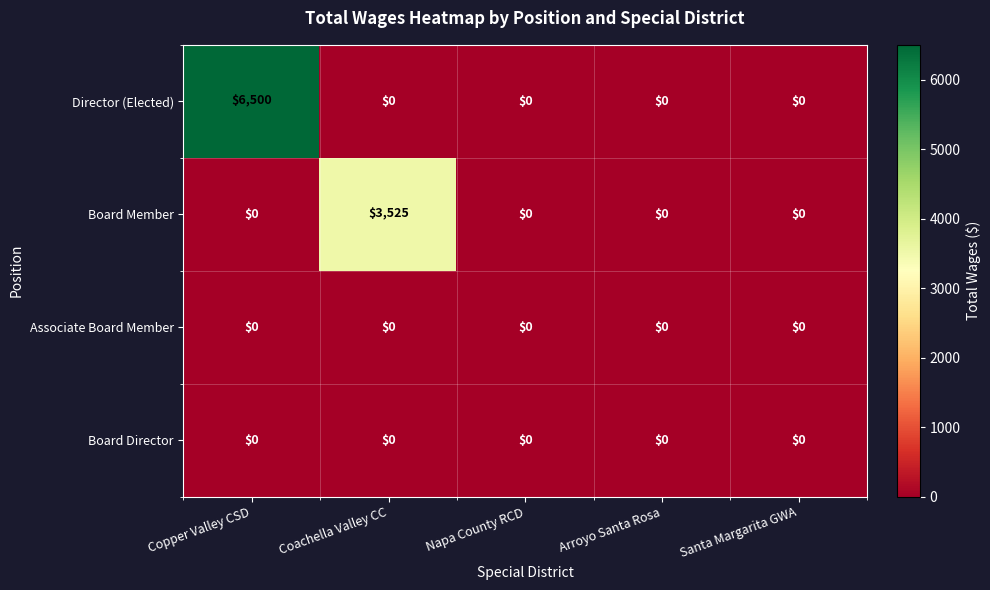

Which series has the widest spread of values?

Director (Elected)